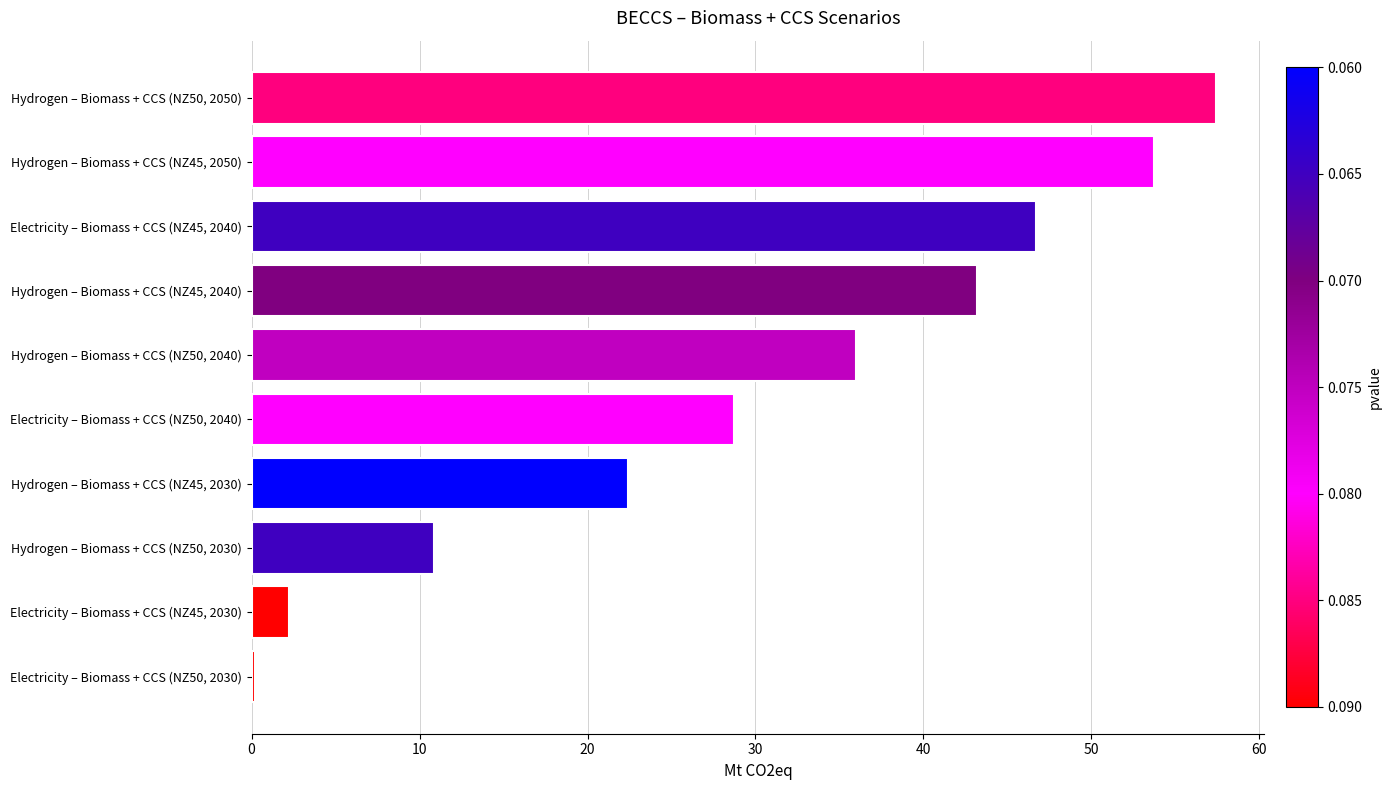

Reading bottom to top, extract all data points from this chart.

Electricity – Biomass + CCS (NZ50, 2030)=0.2	Electricity – Biomass + CCS (NZ45, 2030)=2.2	Hydrogen – Biomass + CCS (NZ50, 2030)=10.8	Hydrogen – Biomass + CCS (NZ45, 2030)=22.4	Electricity – Biomass + CCS (NZ50, 2040)=28.7	Hydrogen – Biomass + CCS (NZ50, 2040)=36.0	Hydrogen – Biomass + CCS (NZ45, 2040)=43.2	Electricity – Biomass + CCS (NZ45, 2040)=46.7	Hydrogen – Biomass + CCS (NZ45, 2050)=53.7	Hydrogen – Biomass + CCS (NZ50, 2050)=57.4